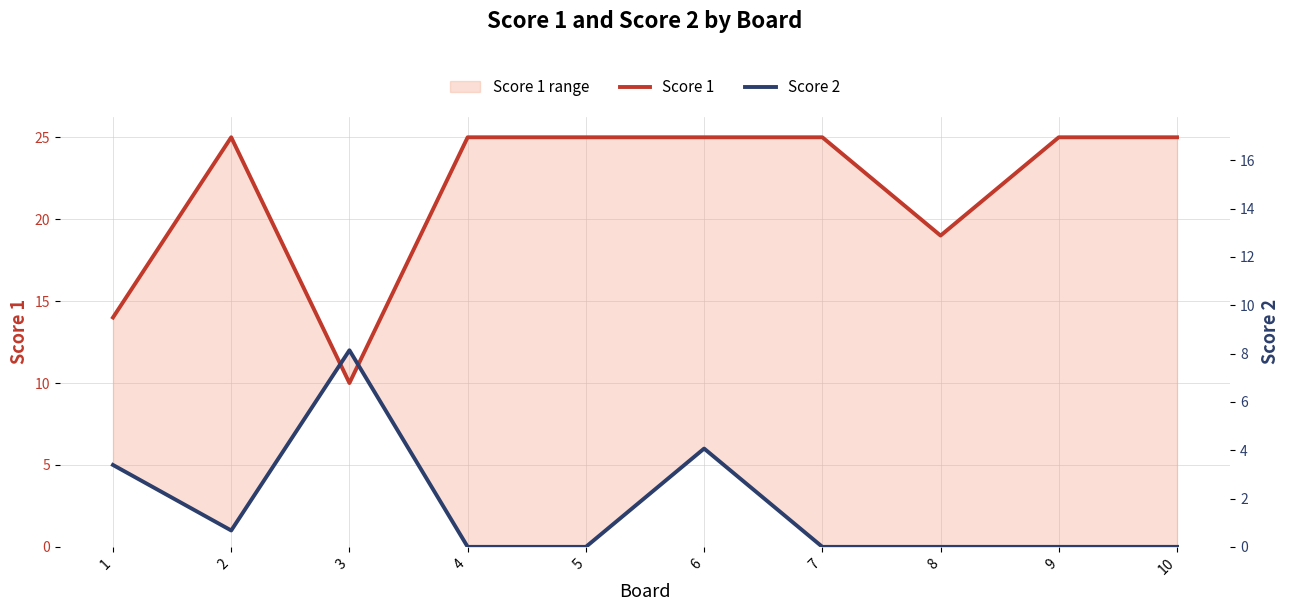

What is the difference between the highest and lowest values at 5?

25